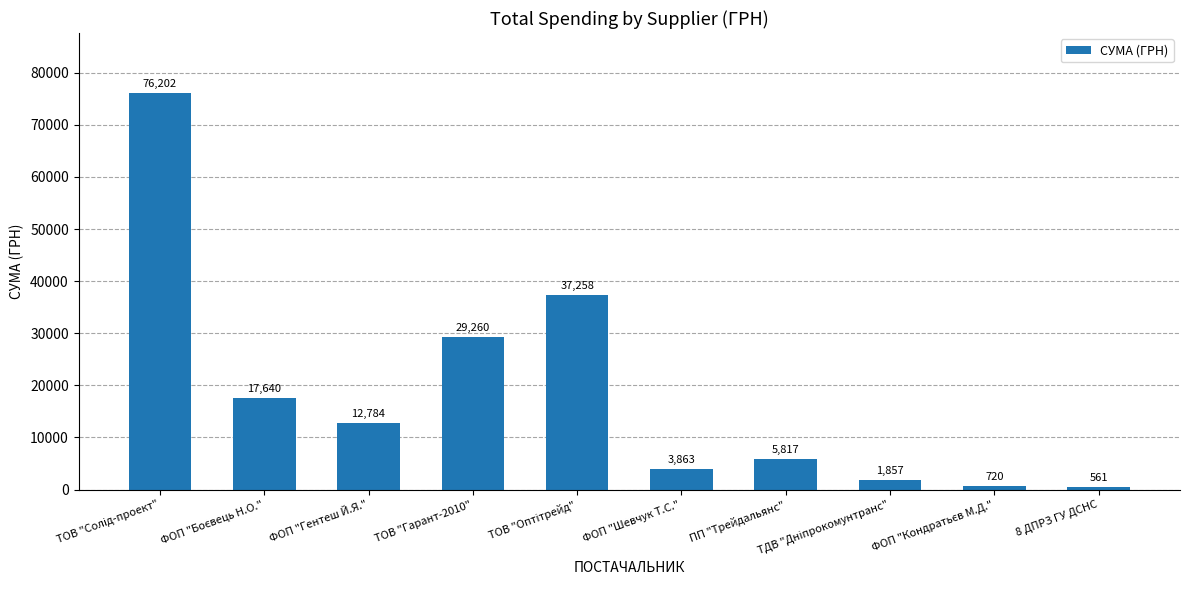

Between ФОП "Шевчук Т.С." and ФОП "Гентеш Й.Я.", which is larger?

ФОП "Гентеш Й.Я."